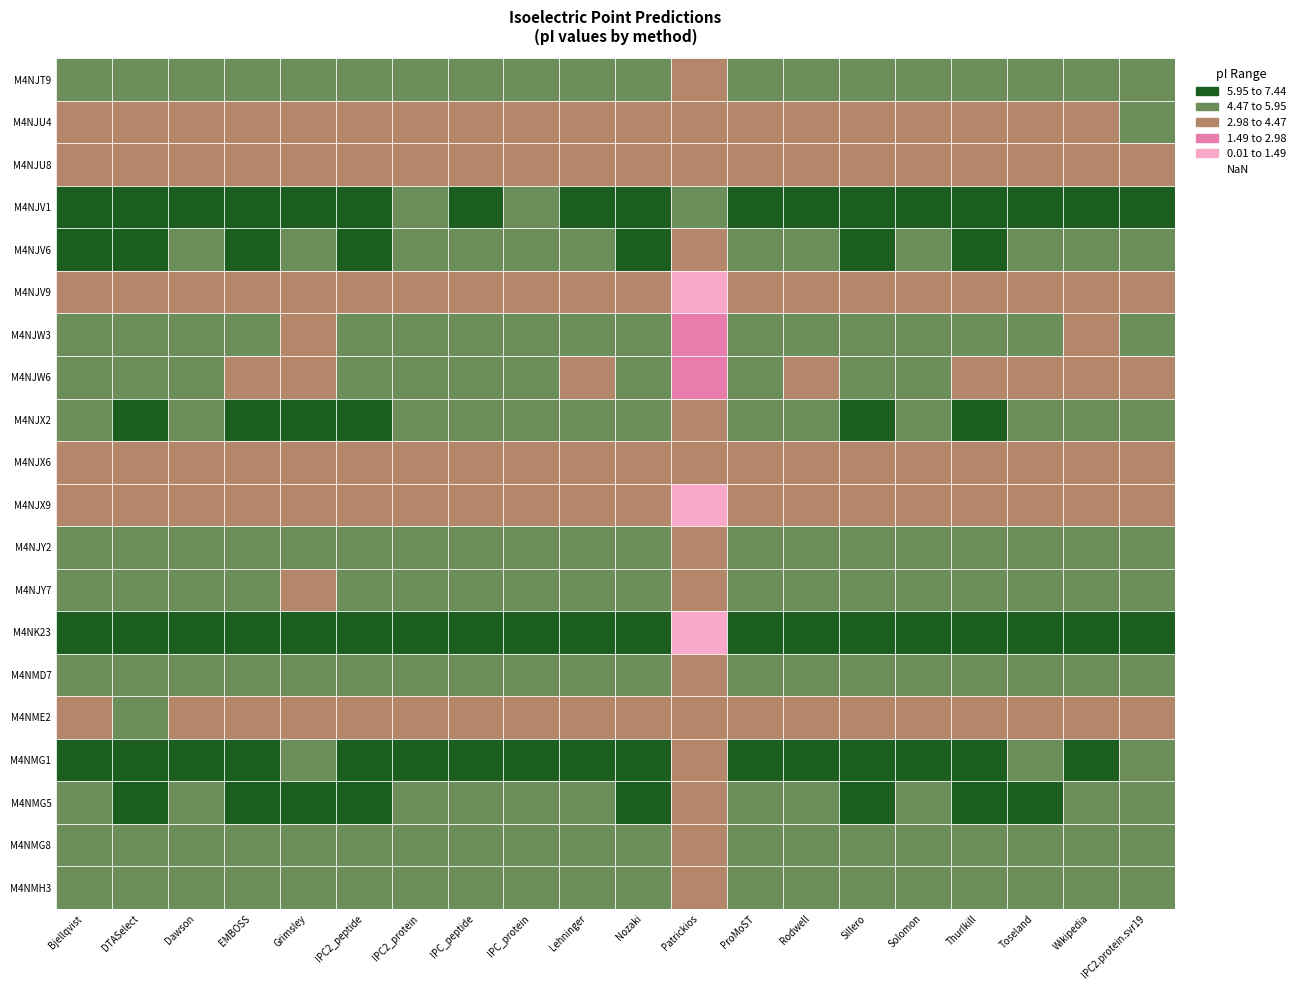

The tr|M4NJT9|M4NJT9_9CAUD series shows 7.0 at 7. True or false?

False